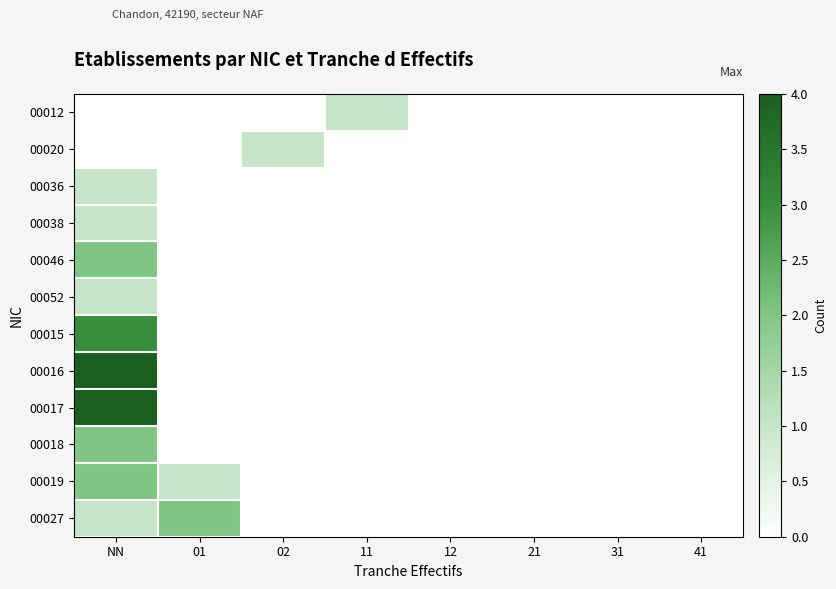

Which has a higher value, 31 or 12?

31